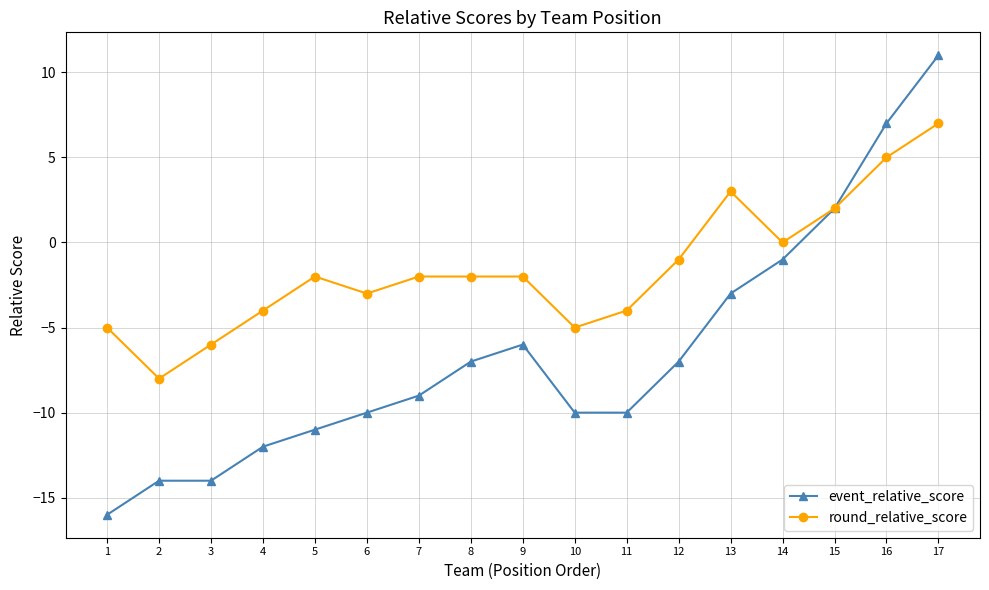

How many values in event_relative_score are above zero?

3